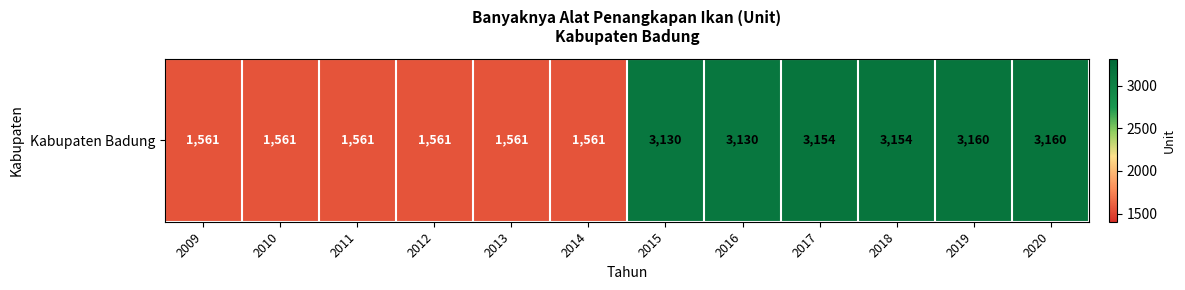

Where is the data nearest to the value 2360?

2015